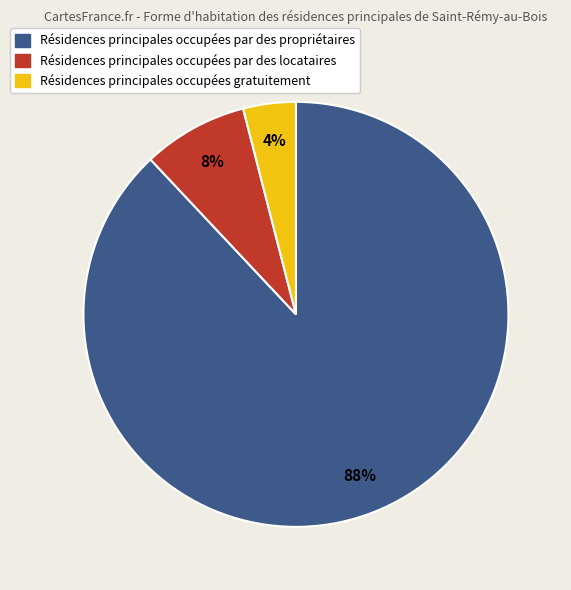

To the nearest percent, what is the average slice percentage?

33%